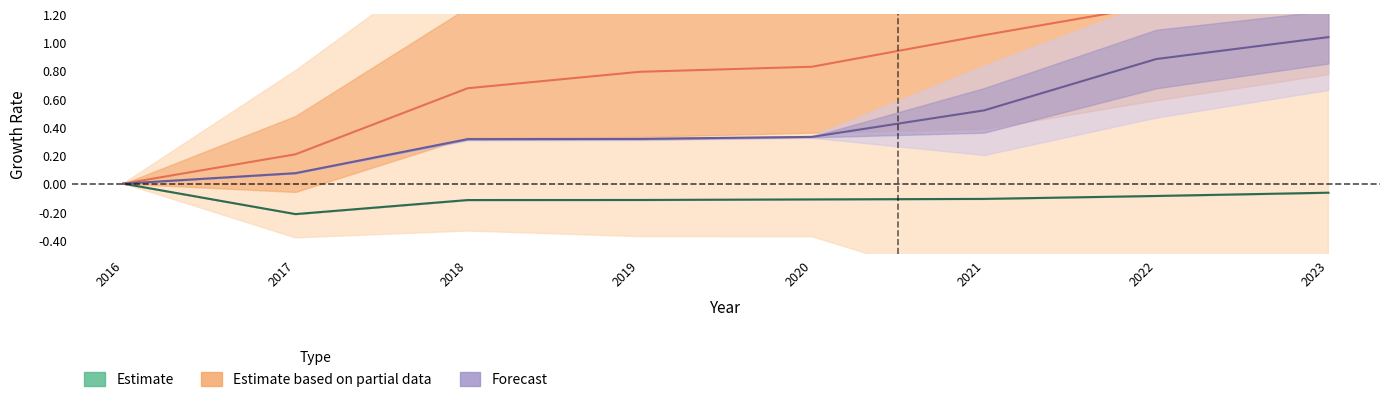

Count the number of categories in the chart.

8